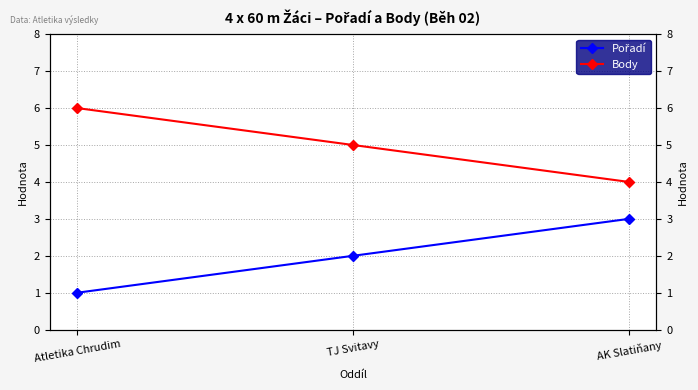

Does the chart have visible grid lines?

Yes